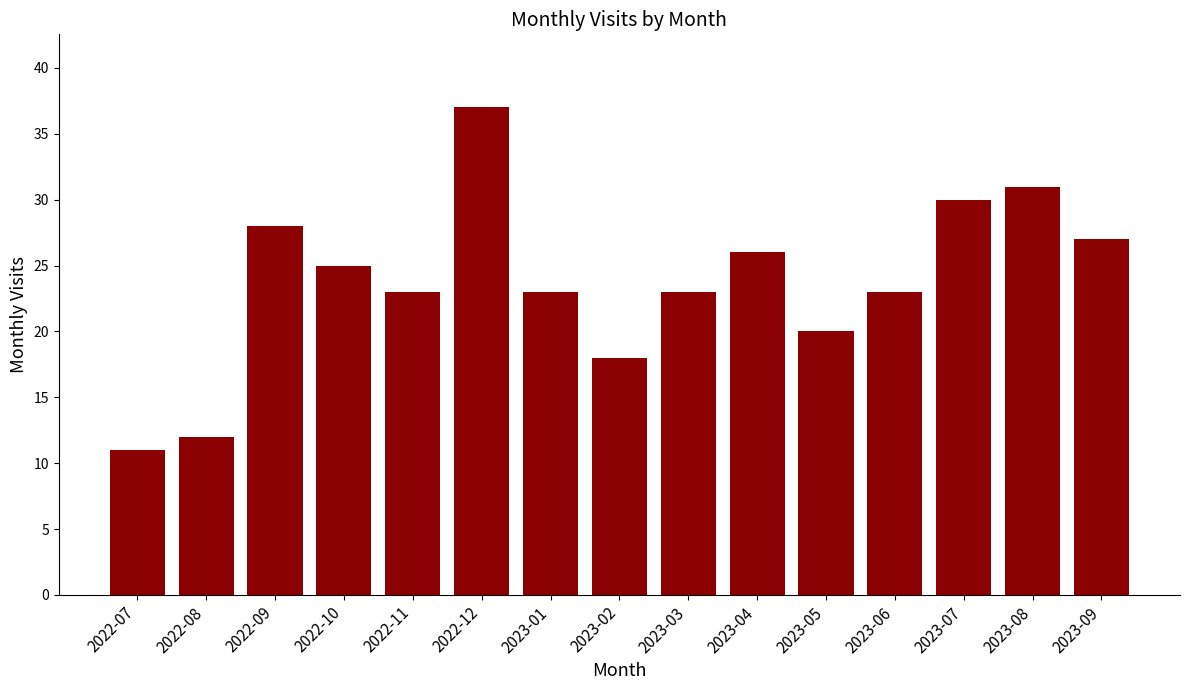

What is the value of the 4th bar from the left?

25